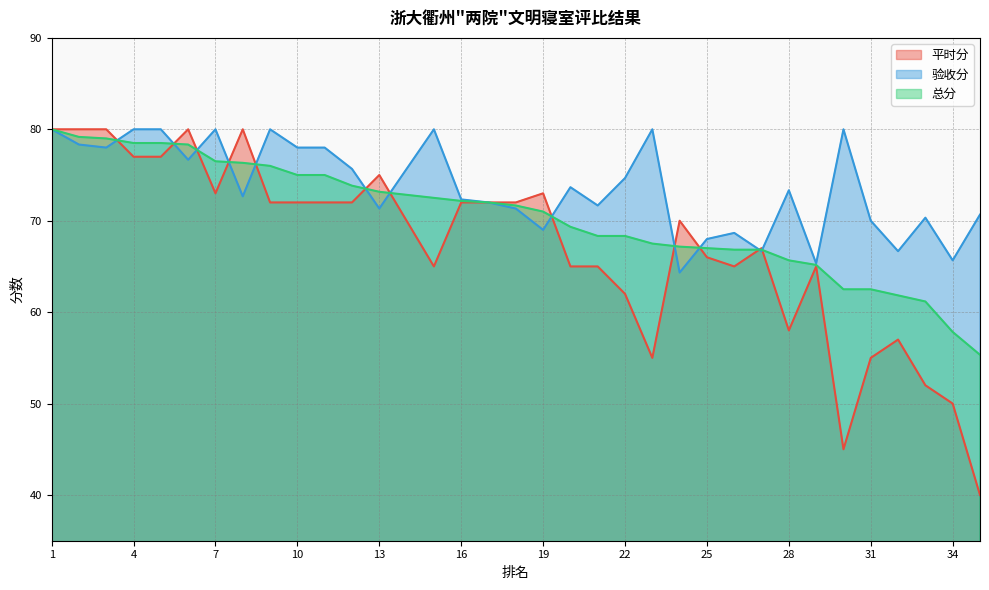

Reading left to right, what are all the values shown in this chart?

平时分: 80.0	80.0	80.0	77.0	77.0	80.0	73.0	80.0	72.0	72.0	72.0	72.0	75.0	70.0	65.0	72.0	72.0	72.0	73.0	65.0	65.0	62.0	55.0	70.0	66.0	65.0	67.0	58.0	65.0	45.0	55.0	57.0	52.0	50.0	40.0
验收分: 80.0	78.3	78.0	80.0	80.0	76.7	80.0	72.7	80.0	78.0	78.0	75.7	71.3	75.7	80.0	72.3	72.0	71.3	69.0	73.7	71.7	74.7	80.0	64.3	68.0	68.7	66.7	73.3	65.3	80.0	70.0	66.7	70.3	65.7	70.7
总分: 80.0	79.2	79.0	78.5	78.5	78.3	76.5	76.3	76.0	75.0	75.0	73.8	73.2	72.8	72.5	72.2	72.0	71.7	71.0	69.3	68.3	68.3	67.5	67.2	67.0	66.8	66.8	65.7	65.2	62.5	62.5	61.8	61.2	57.8	55.3